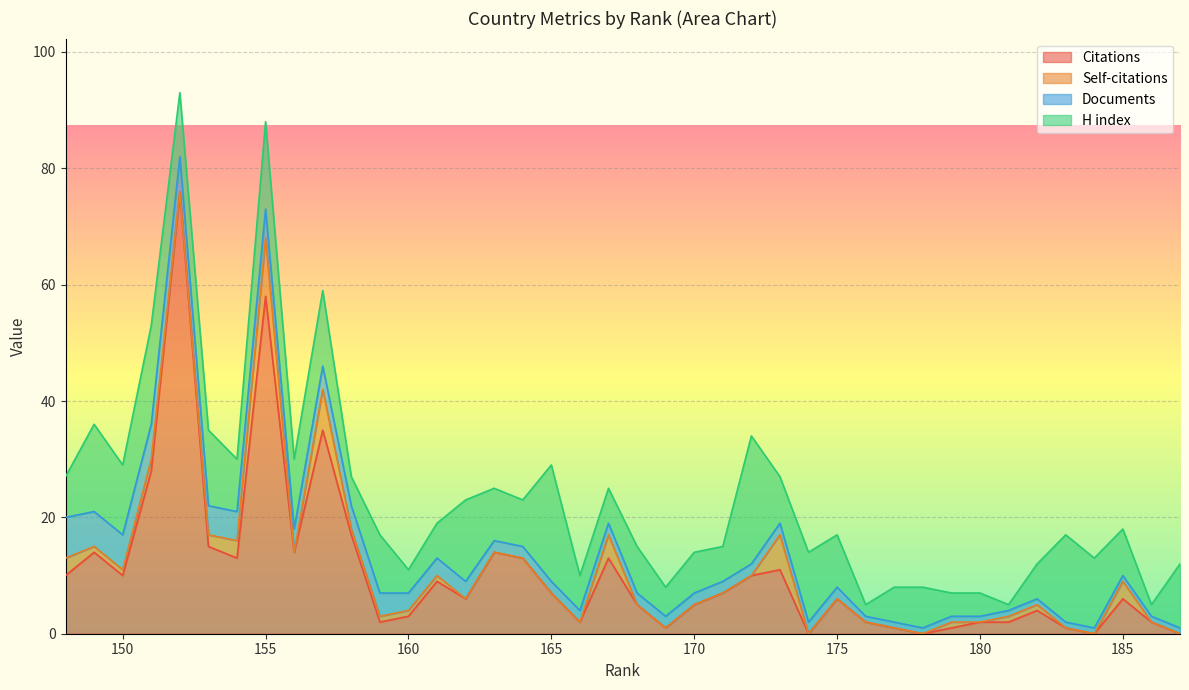

Between 155 and 174, which is larger?

155